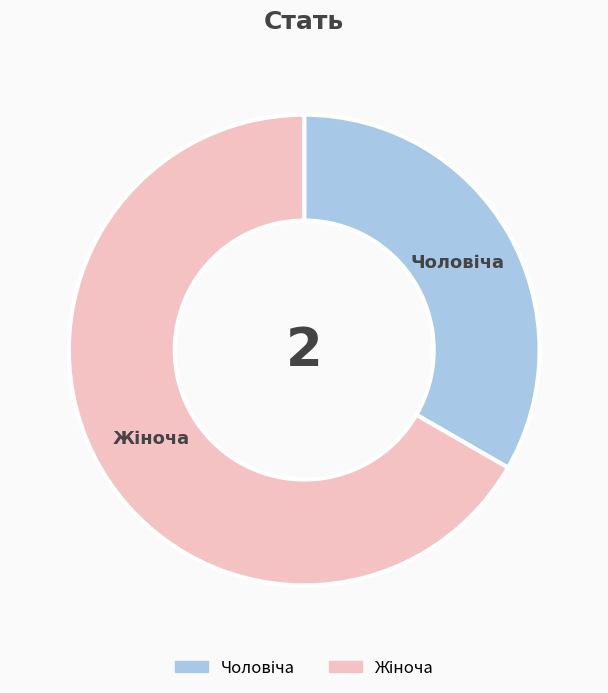

Is there any slice that represents more than half of the pie?

Yes